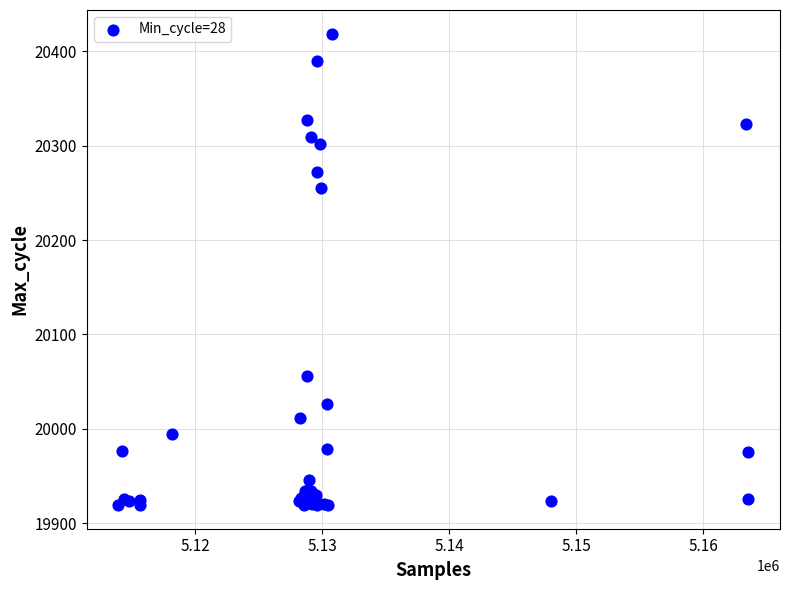

What Y value in the scatter plot is closest to 20169?

20255